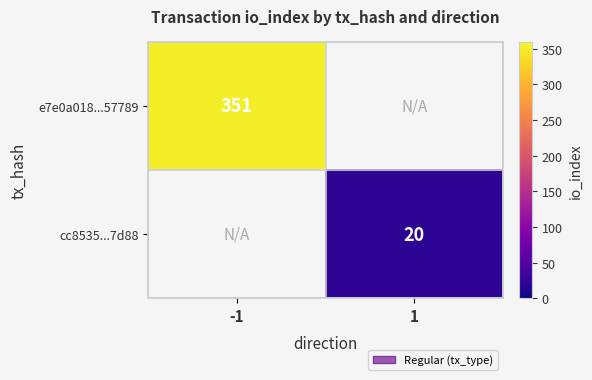

Is it true that e7e0a018...57789 equals 351 at -1?

True